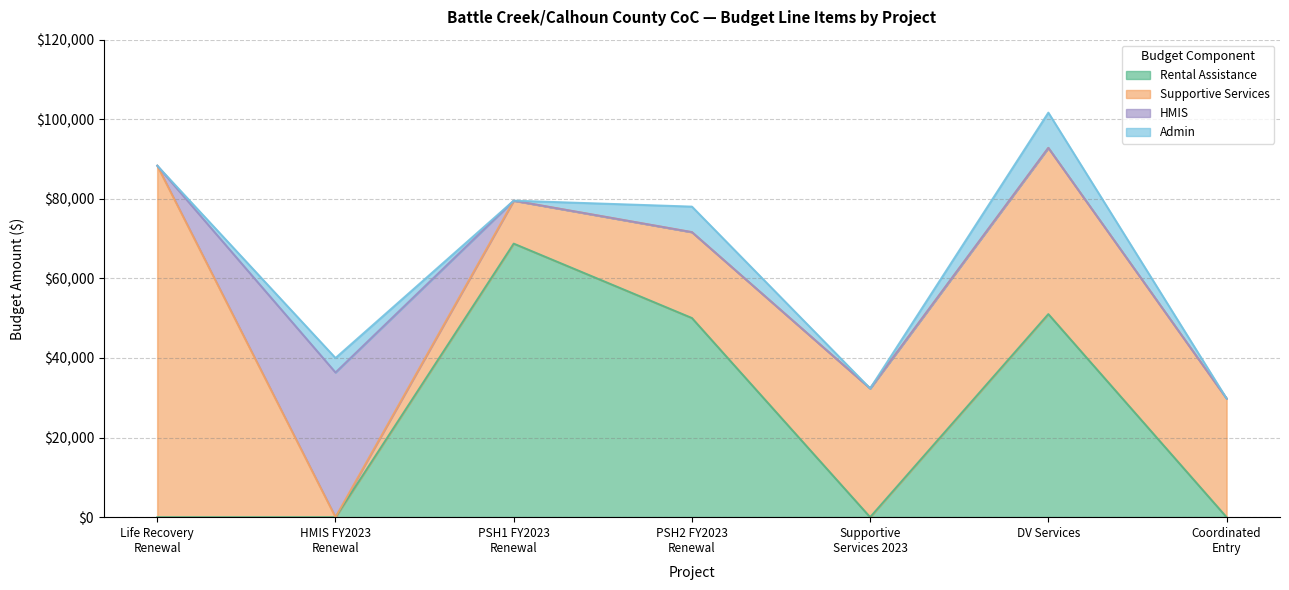

What is the sum of the Rental Assistance values at Coordinated
Entry and PSH1 FY2023
Renewal?

68748